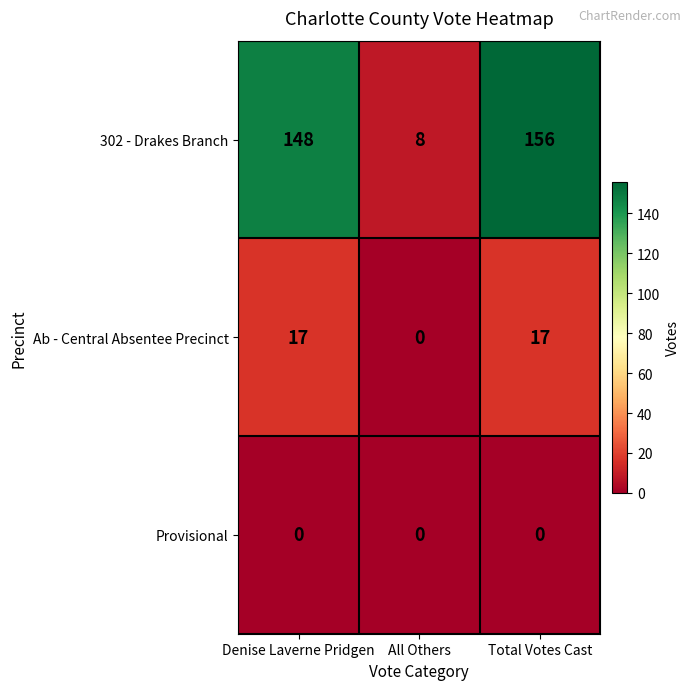

Which series has the largest range (max minus min)?

302 - Drakes Branch